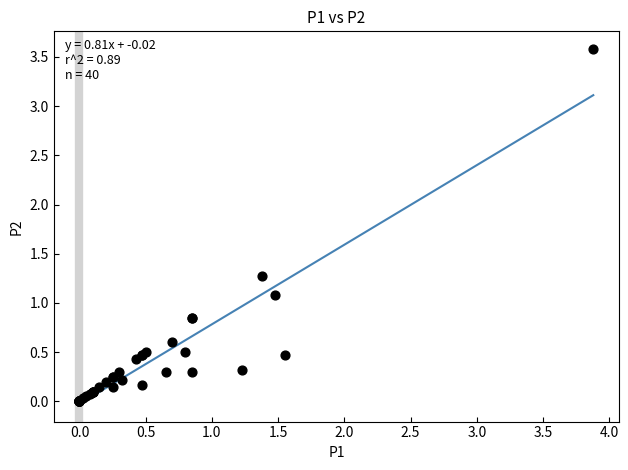

What Y value in the scatter plot is closest to 1?

1.1